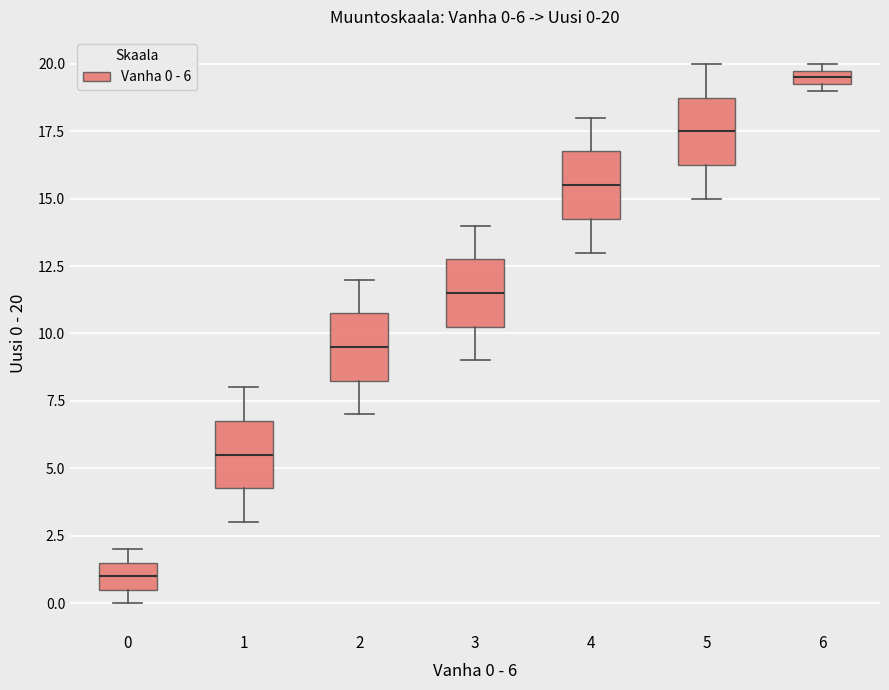

Which box's median line is the lowest?

0